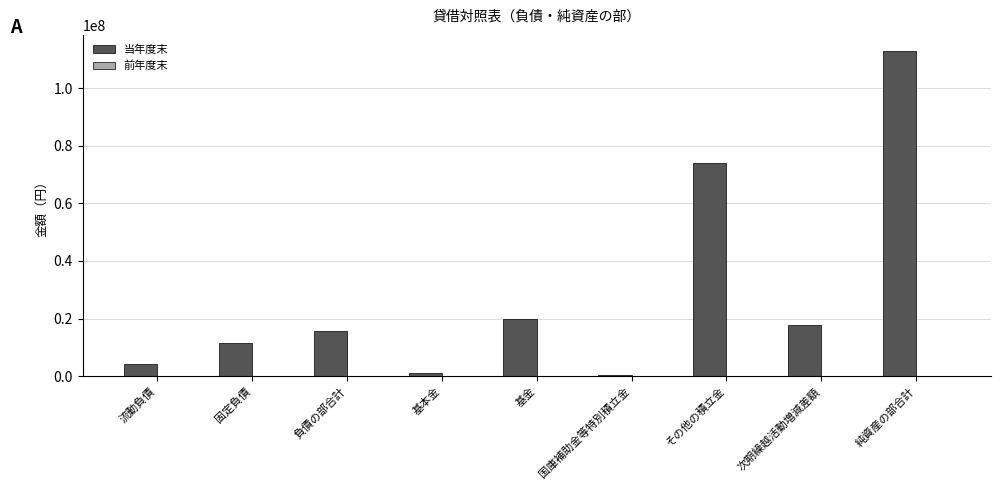

What is the sum of the values at 負債の部合計 and 純資産の部合計?

128670143